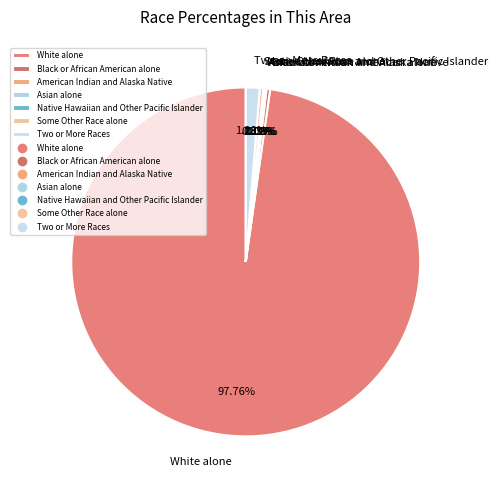

Which category has the biggest portion of the pie?

White alone